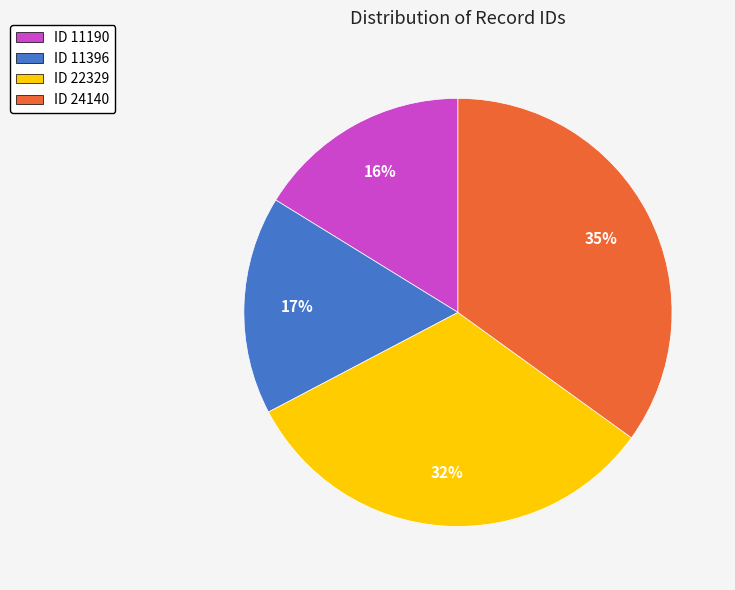

To the nearest percent, what is the average slice percentage?

25%